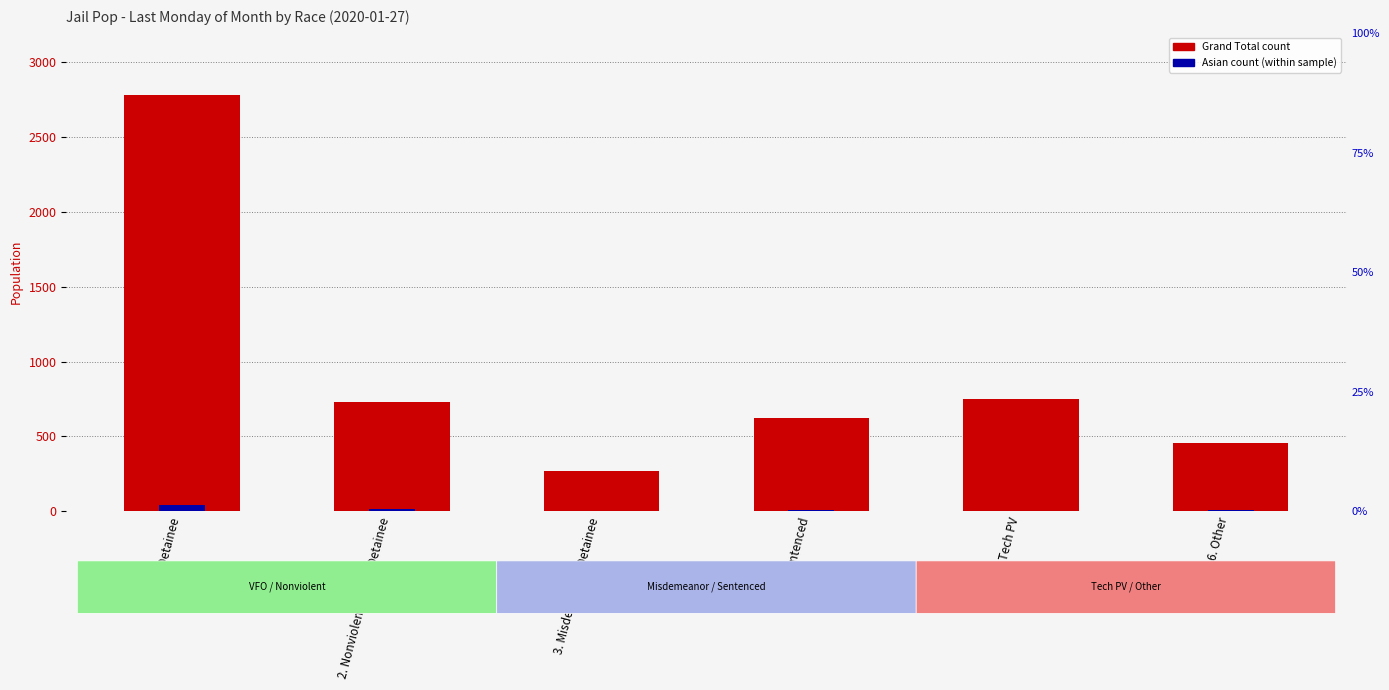

Reading left to right, what are all the values shown in this chart?

Grand Total: 1. VFO Detainee=2776	2. Nonviolent Felony Detainee=730	3. Misdemeanor Detainee=271	4. City Sentenced=624	5. Tech PV=747	6. Other=456
Asian: 1. VFO Detainee=41	2. Nonviolent Felony Detainee=15	3. Misdemeanor Detainee=2	4. City Sentenced=8	5. Tech PV=5	6. Other=12